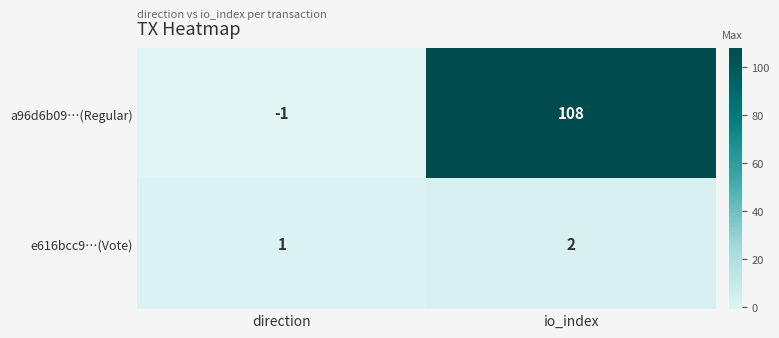

Rank the series by their average value, from lowest to highest.

e616bcc9…(Vote), a96d6b09…(Regular)